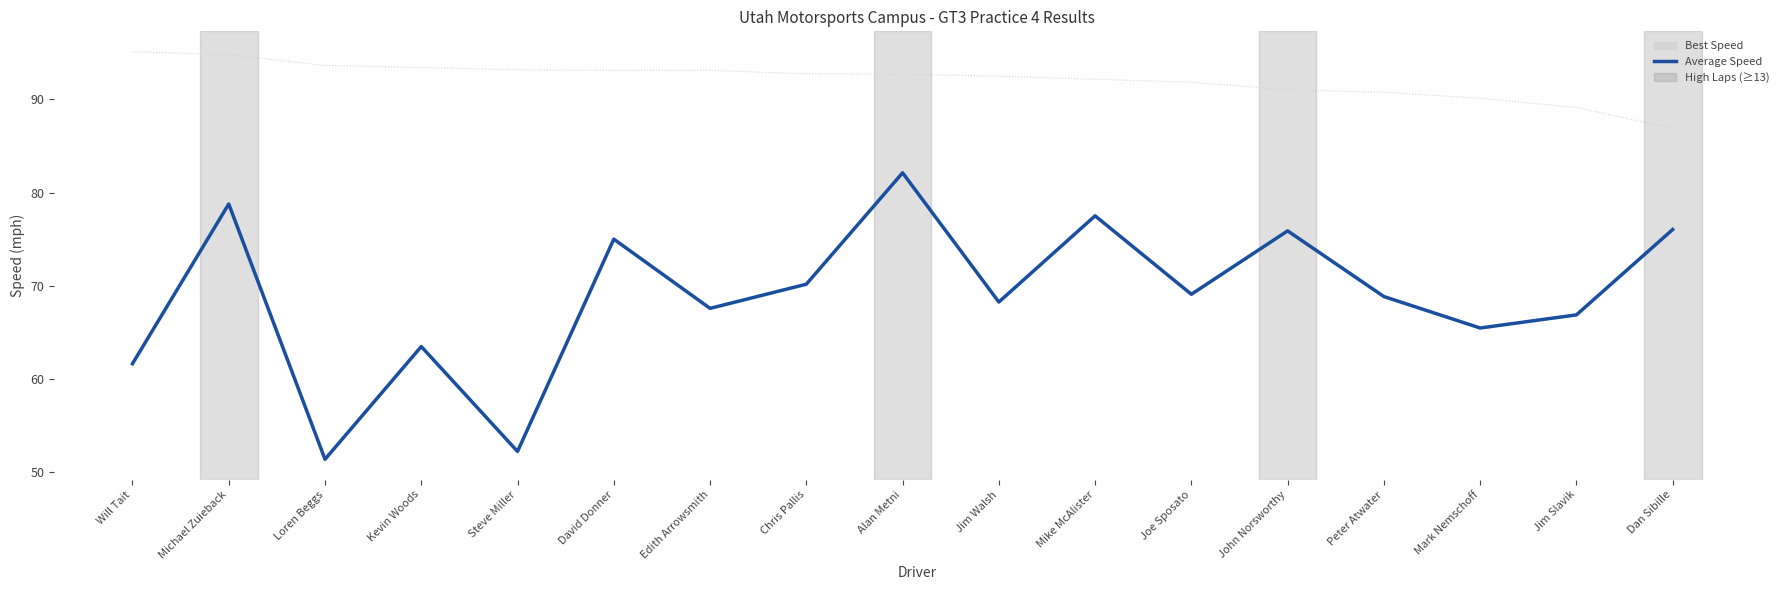

Rank the series by their average value, from lowest to highest.

Average Speed, Best Speed